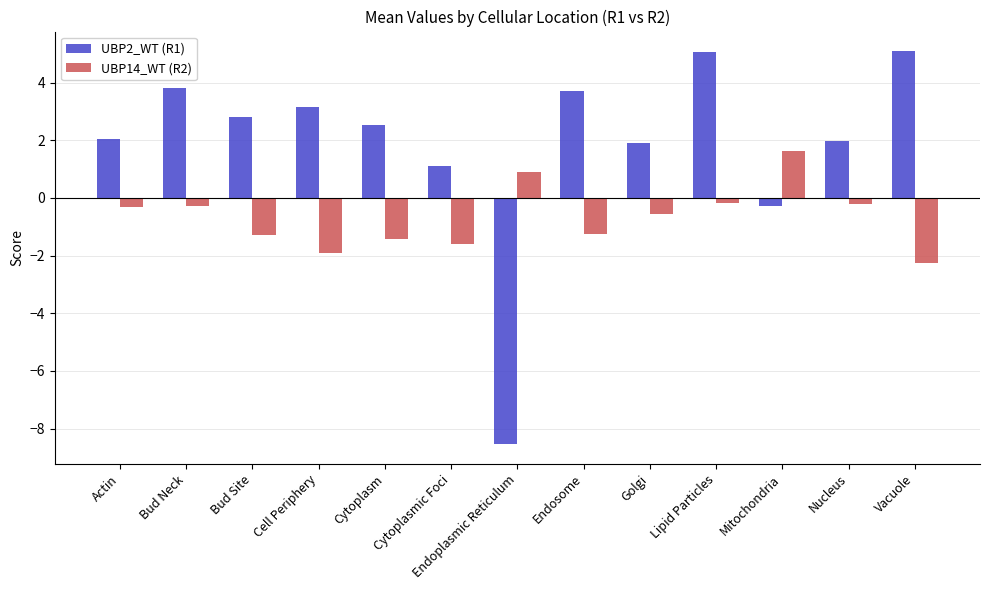

What is the greatest value displayed?

5.1